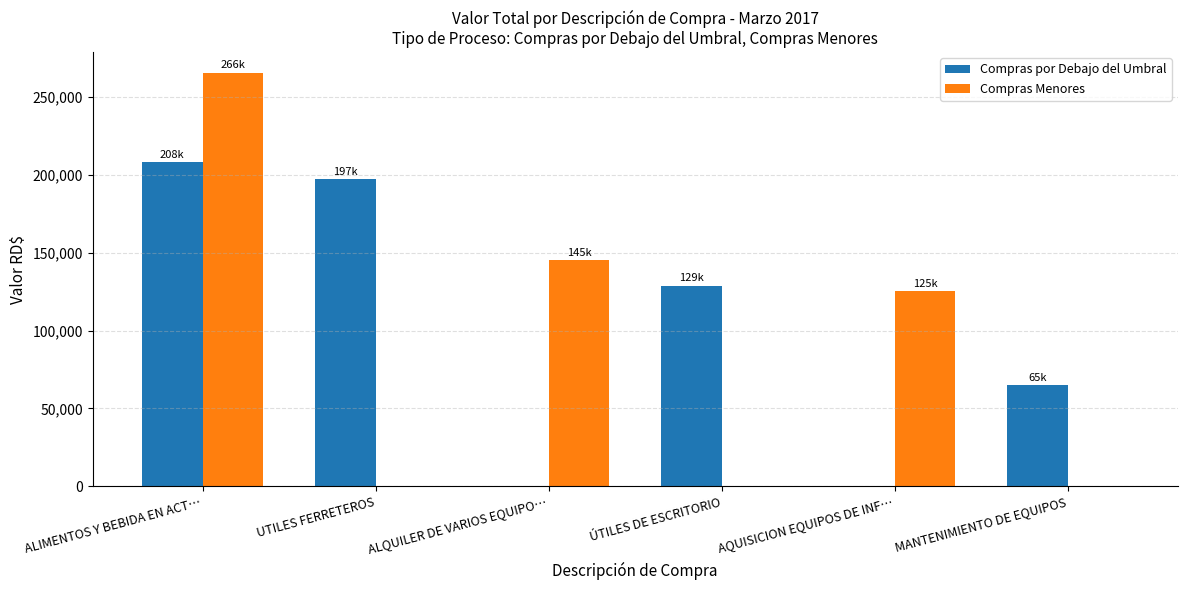

What is the sum of the Compras por Debajo del Umbral values at ÚTILES DE ESCRITORIO and MANTENIMIENTO DE EQUIPOS?

193981.0